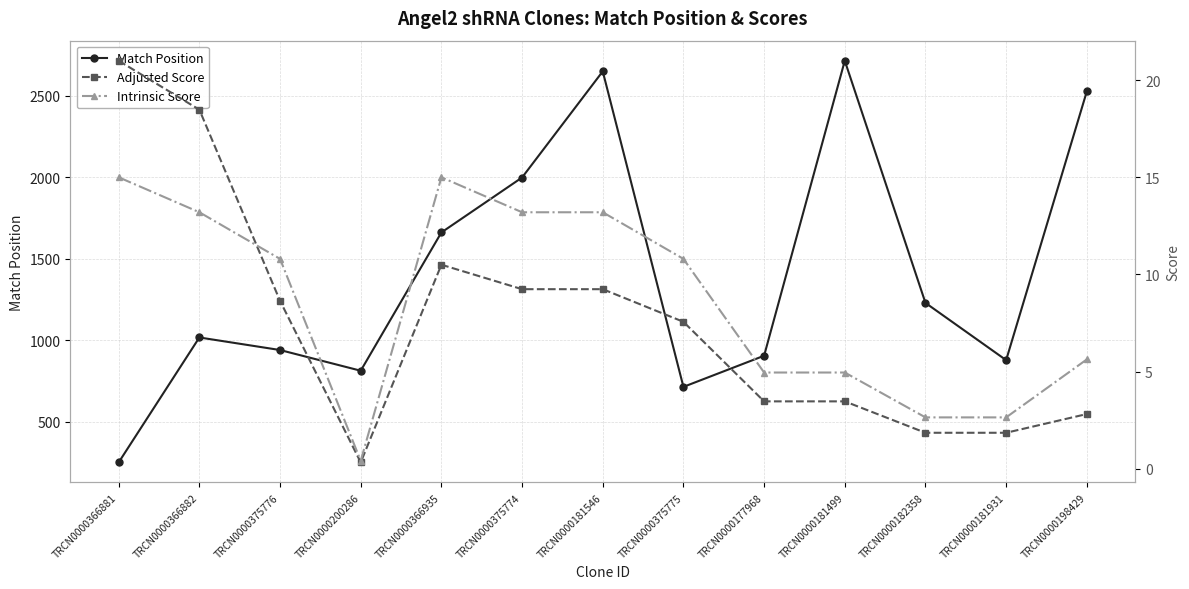

At which label does Intrinsic Score first exceed 10?

TRCN0000366881